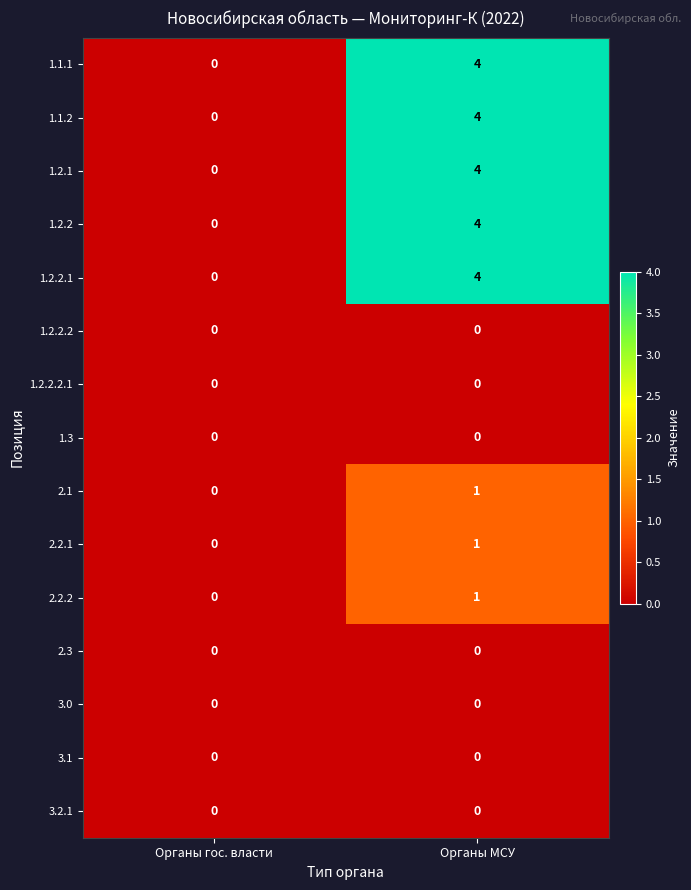

The 1.1.1 series shows 0 at Органы гос. власти. True or false?

True